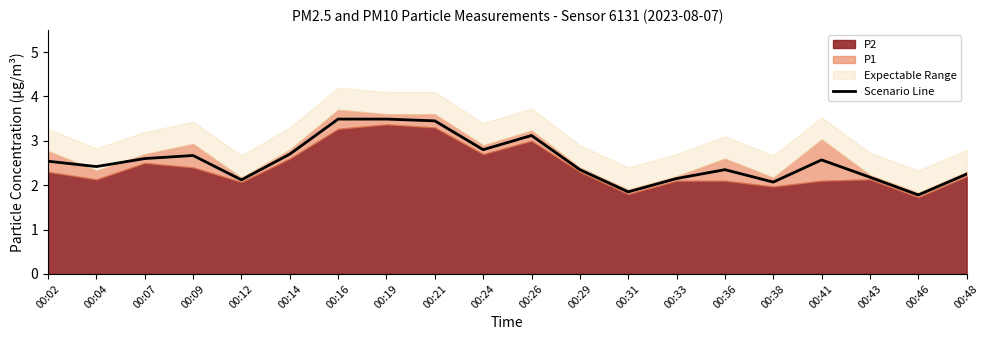

The value at 00:43 is 3.0. True or false?

False